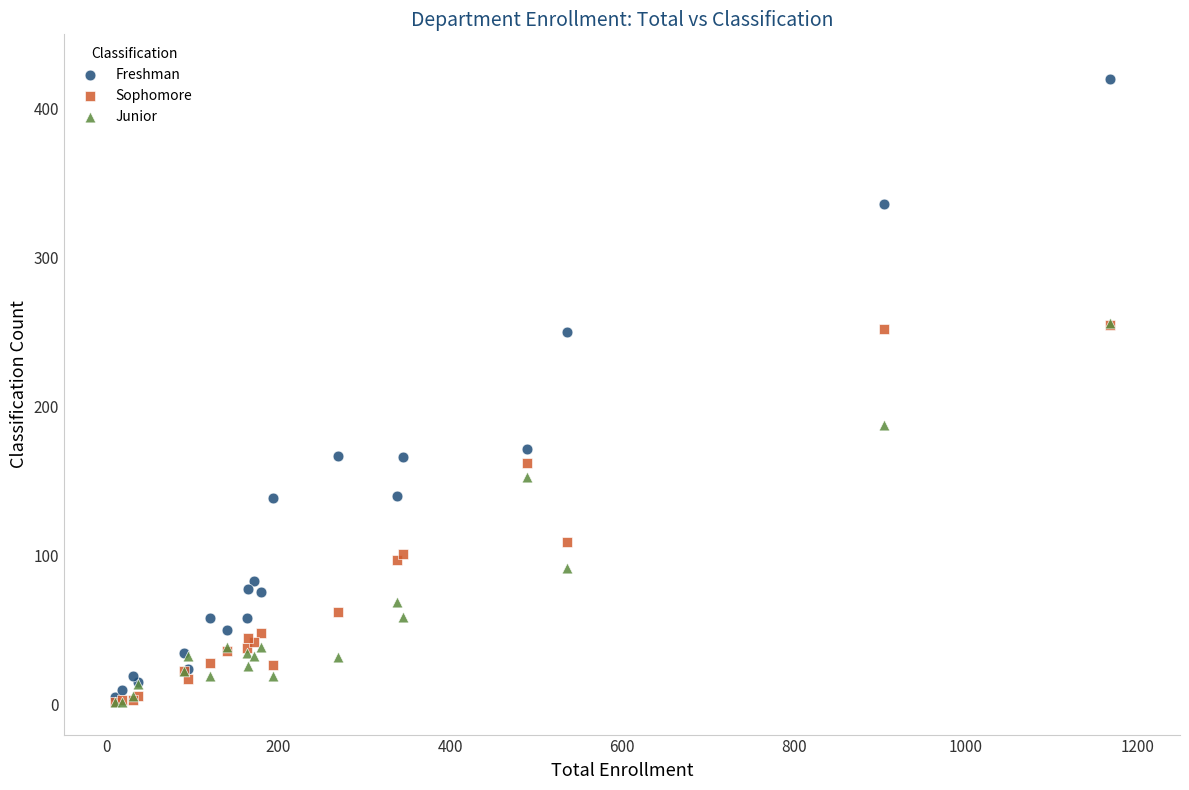

Across all series, what Y value is closest to 211?

188